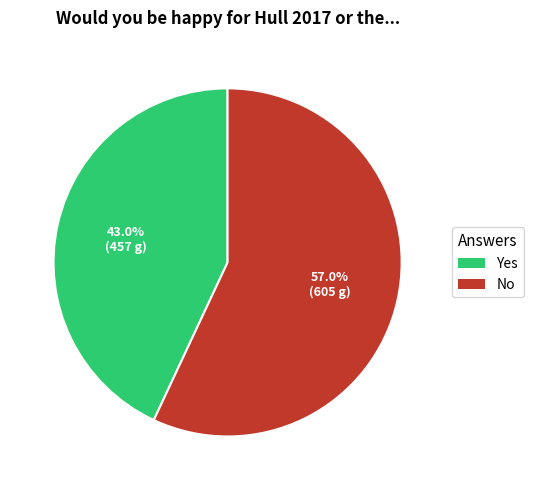

Which slice is the smallest?

Yes